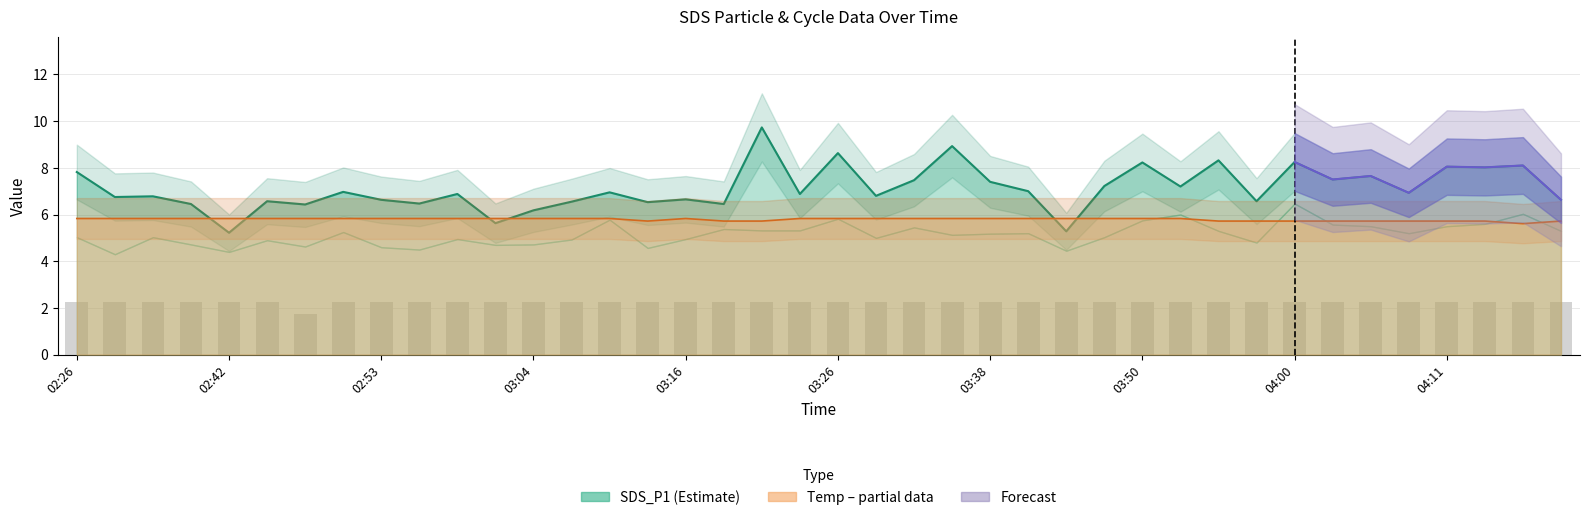

Count the number of categories in the chart.

40